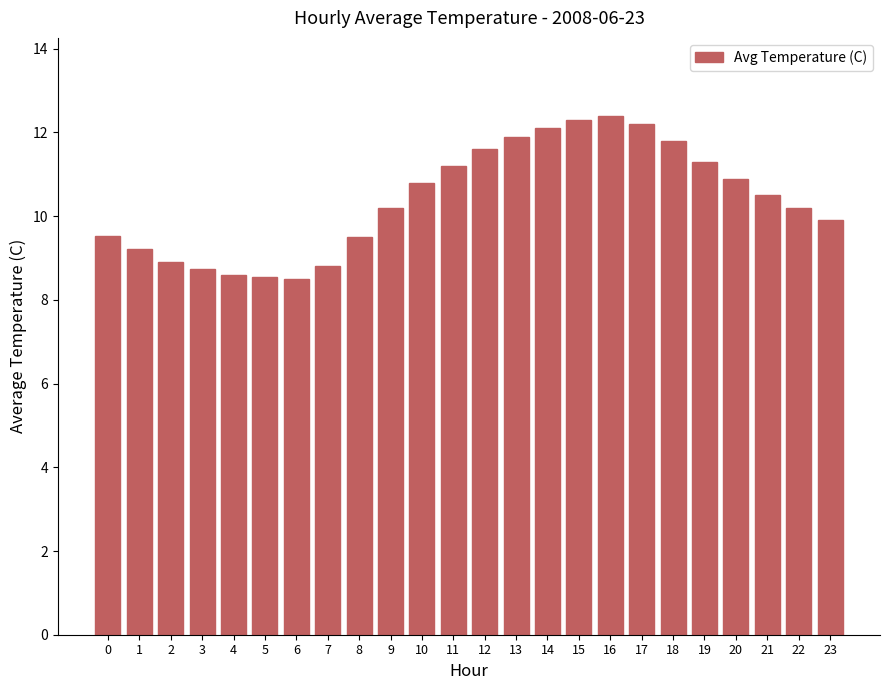

Is it true that the value at 11 is 3.8?

False